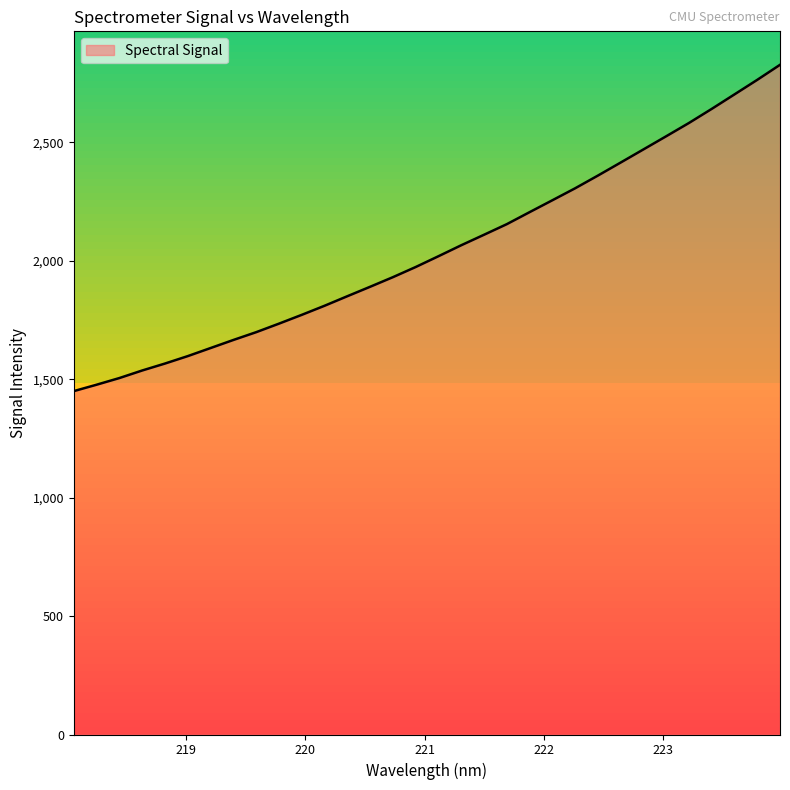

List the labels in order of value, largest first.

223.9802, 223.7895, 223.5987, 223.408, 223.2172, 223.0264, 222.8355, 222.6447, 222.4538, 222.263, 222.0721, 221.8812, 221.6902, 221.4993, 221.3083, 221.1174, 220.9264, 220.7354, 220.5444, 220.3533, 220.1623, 219.9712, 219.7801, 219.589, 219.3979, 219.2067, 219.0156, 218.8244, 218.6332, 218.442, 218.2508, 218.0596